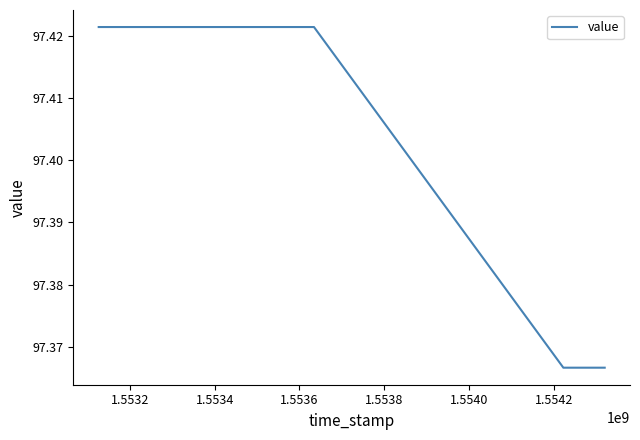

True or false: the data has more than 2 interior local peaks.

False